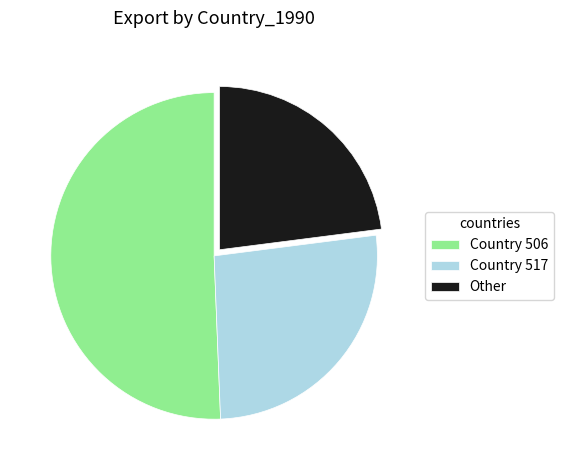

How many slices are in this pie chart?

3